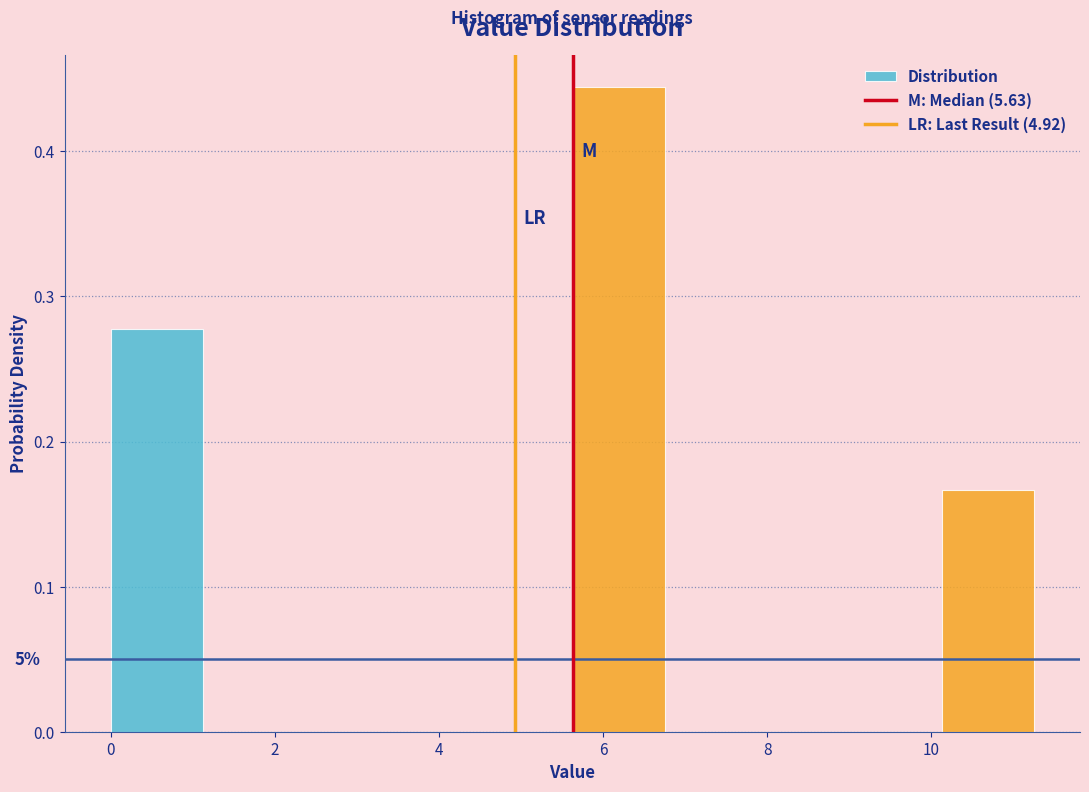

Over which range of the x-axis is the bar tallest?

5.6 to 6.8